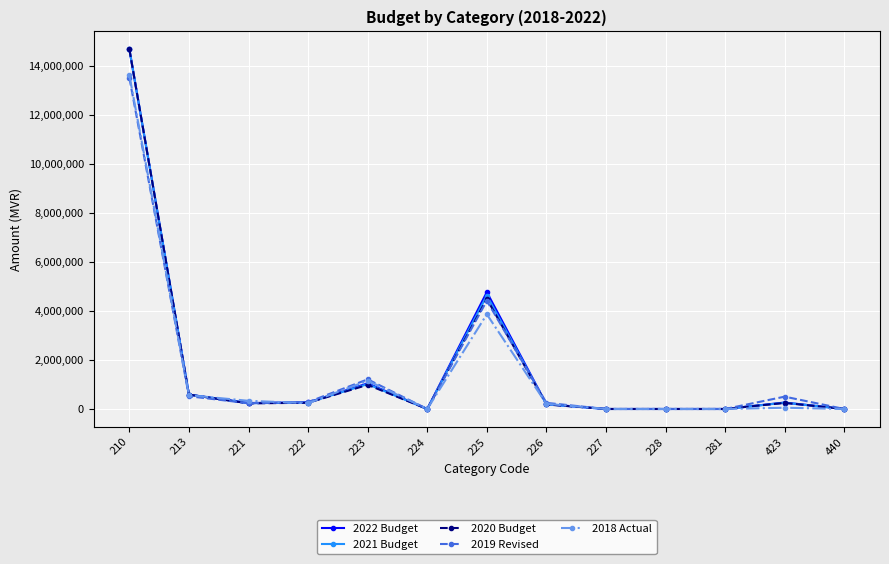

What is the spread (max minus min) of values at 226?

65000